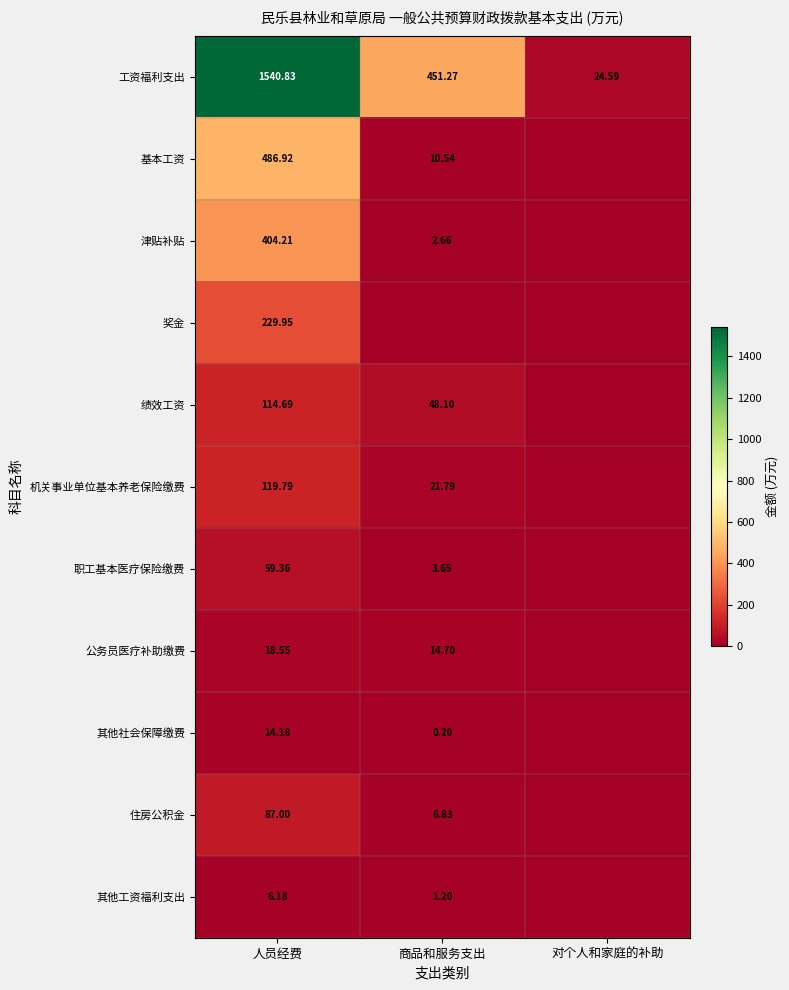

Rank the series at 人员经费 from lowest to highest value.

其他工资福利支出, 其他社会保障缴费, 公务员医疗补助缴费, 职工基本医疗保险缴费, 住房公积金, 绩效工资, 机关事业单位基本养老保险缴费, 奖金, 津贴补贴, 基本工资, 工资福利支出